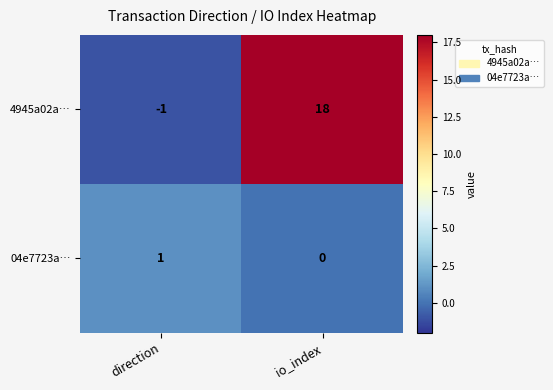

At which label is 4945a02a… closest to 8?

direction